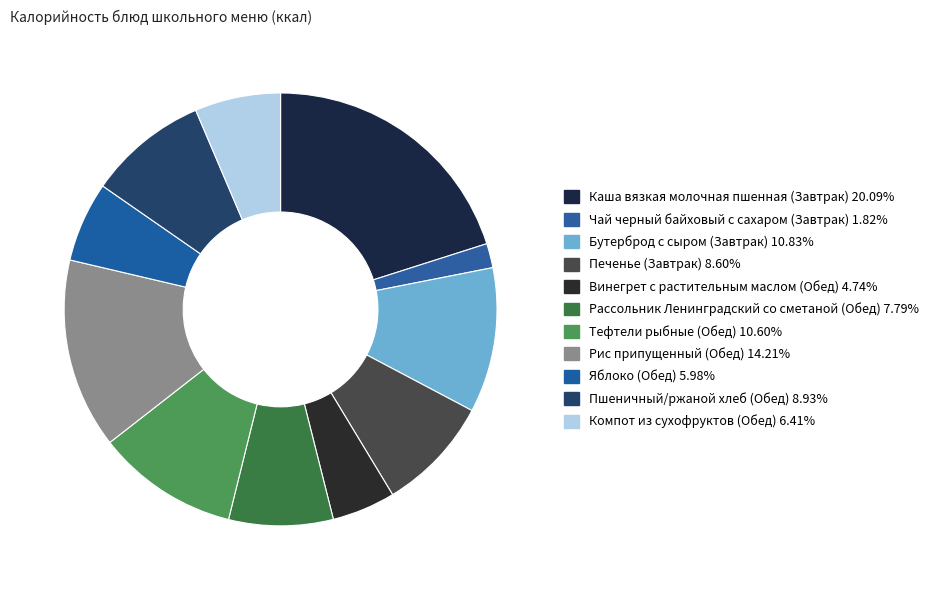

Does Бутерброд с сыром (Завтрак) account for over 50% of the chart?

No